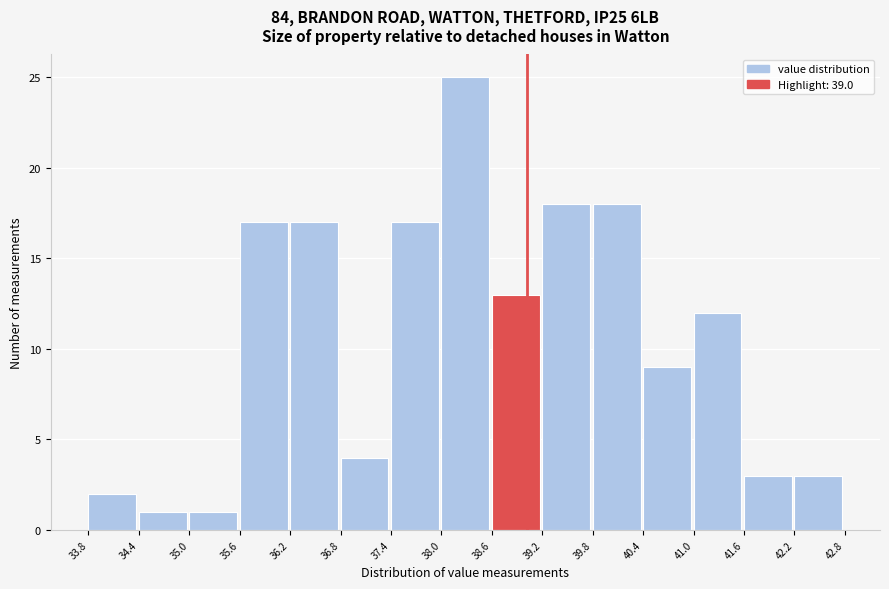

Reading left to right, transcribe this chart: for each bar, give the range it covers on the x-axis and its height. The values are not printed on the chart, so give them approximately, as read against the axis.

33.8 to 34.4: 2
34.4 to 35.0: 1
35.0 to 35.6: 1
35.6 to 36.2: 17
36.2 to 36.8: 17
36.8 to 37.4: 4
37.4 to 38.0: 17
38.0 to 38.6: 25
38.6 to 39.2: 13
39.2 to 39.8: 18
39.8 to 40.4: 18
40.4 to 41.0: 9
41.0 to 41.6: 12
41.6 to 42.2: 3
42.2 to 42.8: 3